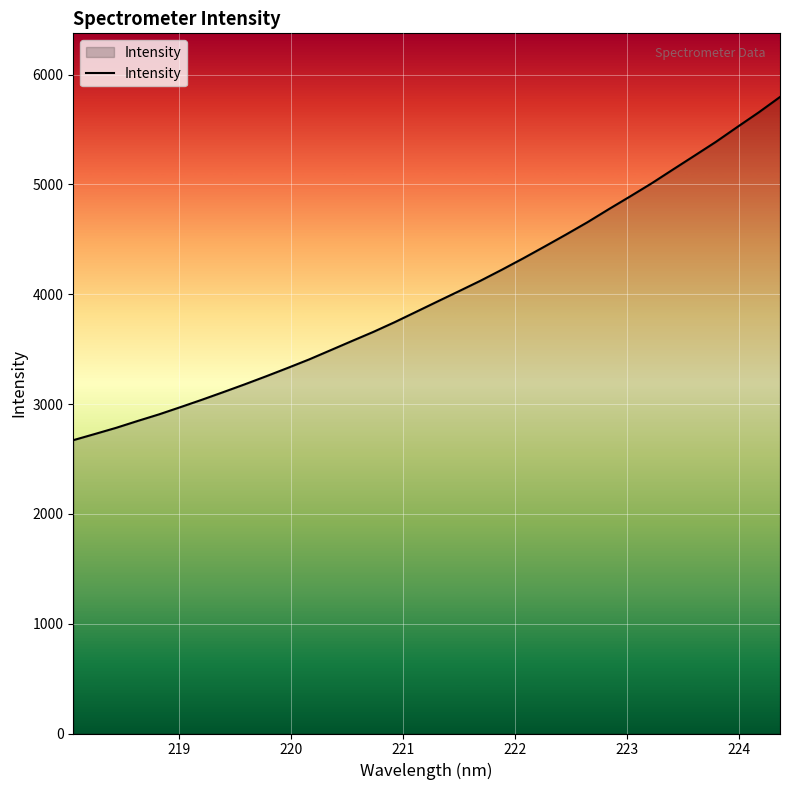

What is the minimum value shown in the chart?

2670.7